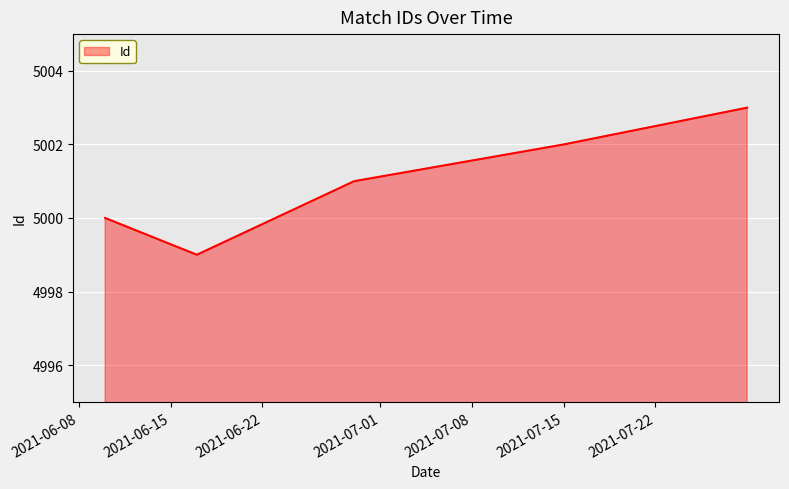

What is the average value?

5001